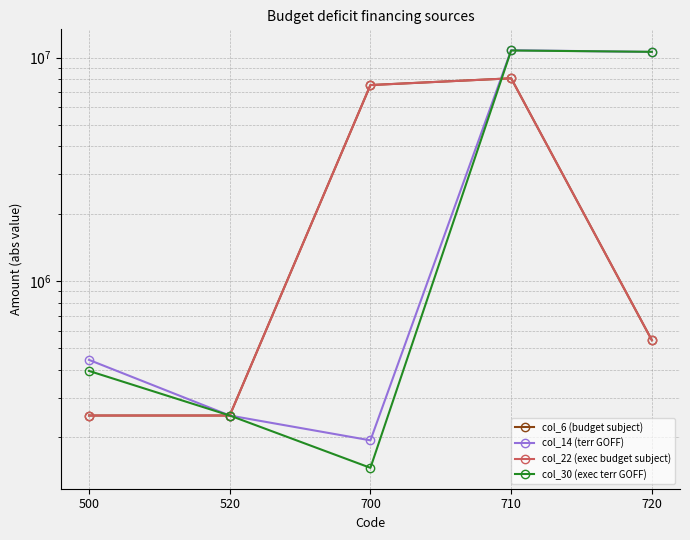

What is the sum of all col_22 (exec budget subject) values?

16654287.9